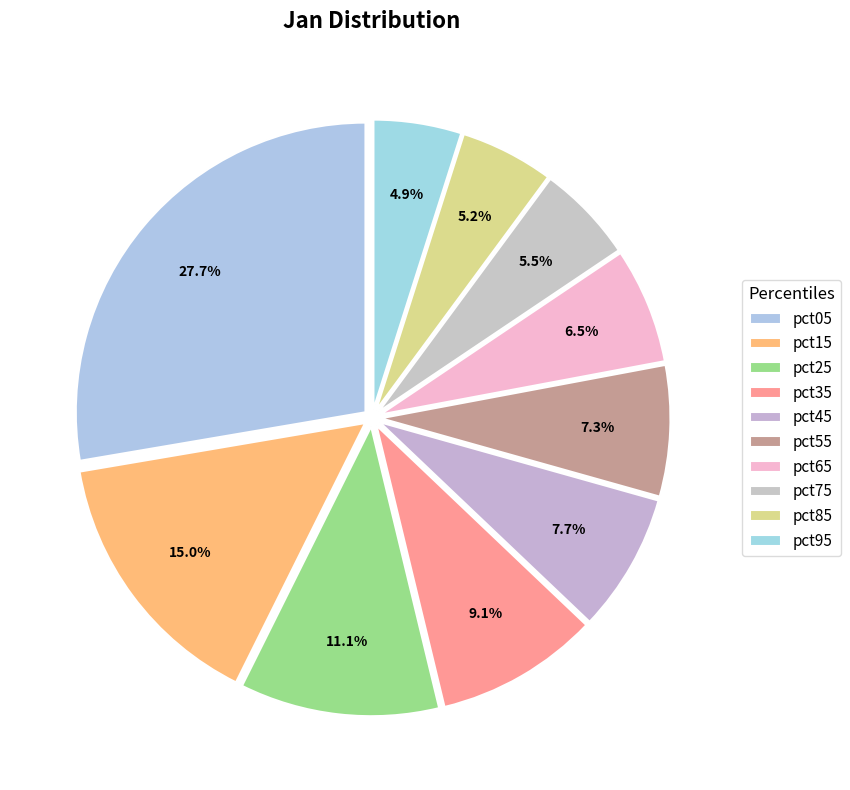

How many segments does this pie chart have?

10